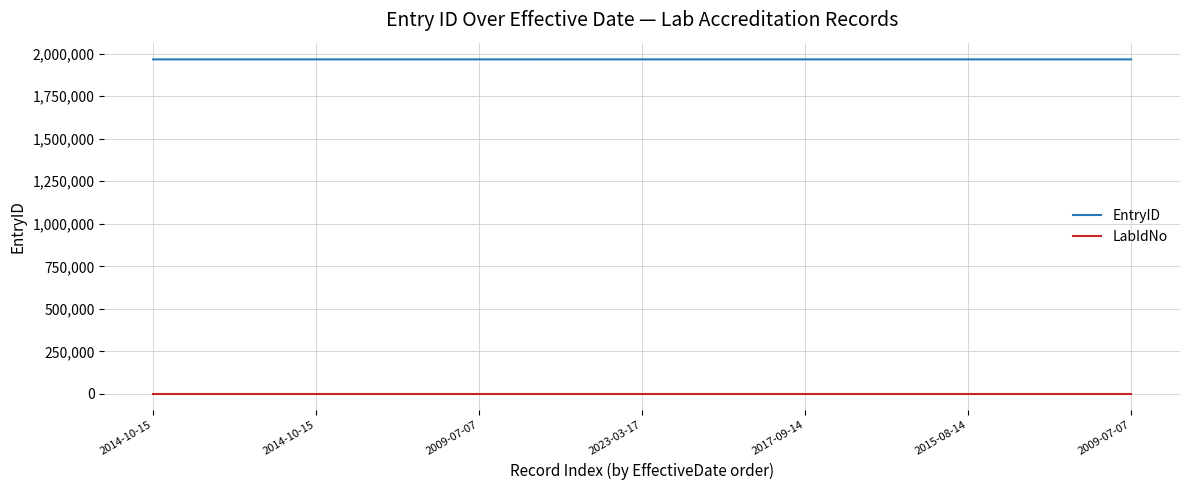

Rank the series by their maximum value, from lowest to highest.

LabIdNo, EntryID